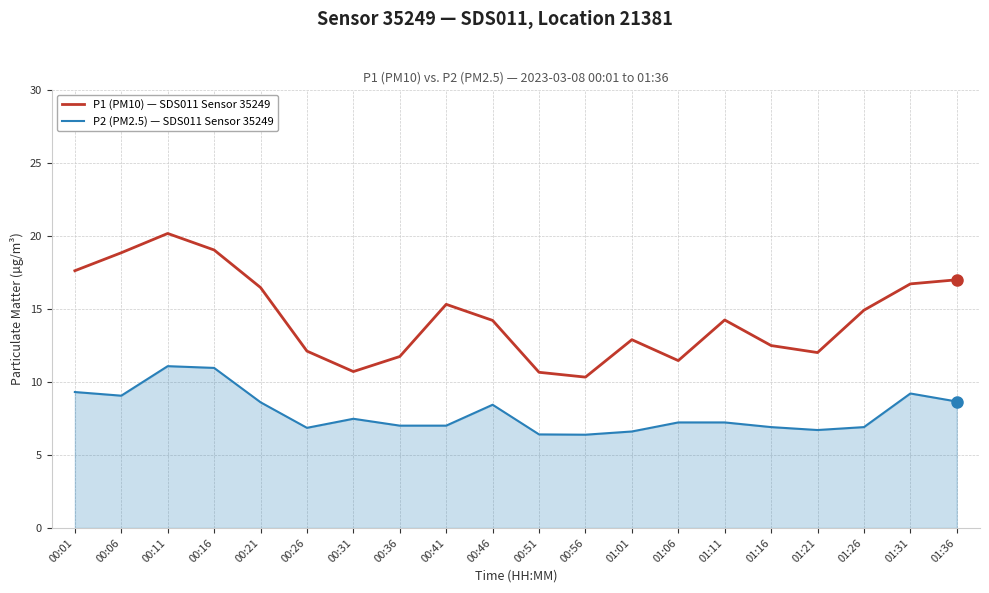

The value of P2 (PM2.5) — SDS011 Sensor 35249 at 00:01 is 9.3. True or false?

True